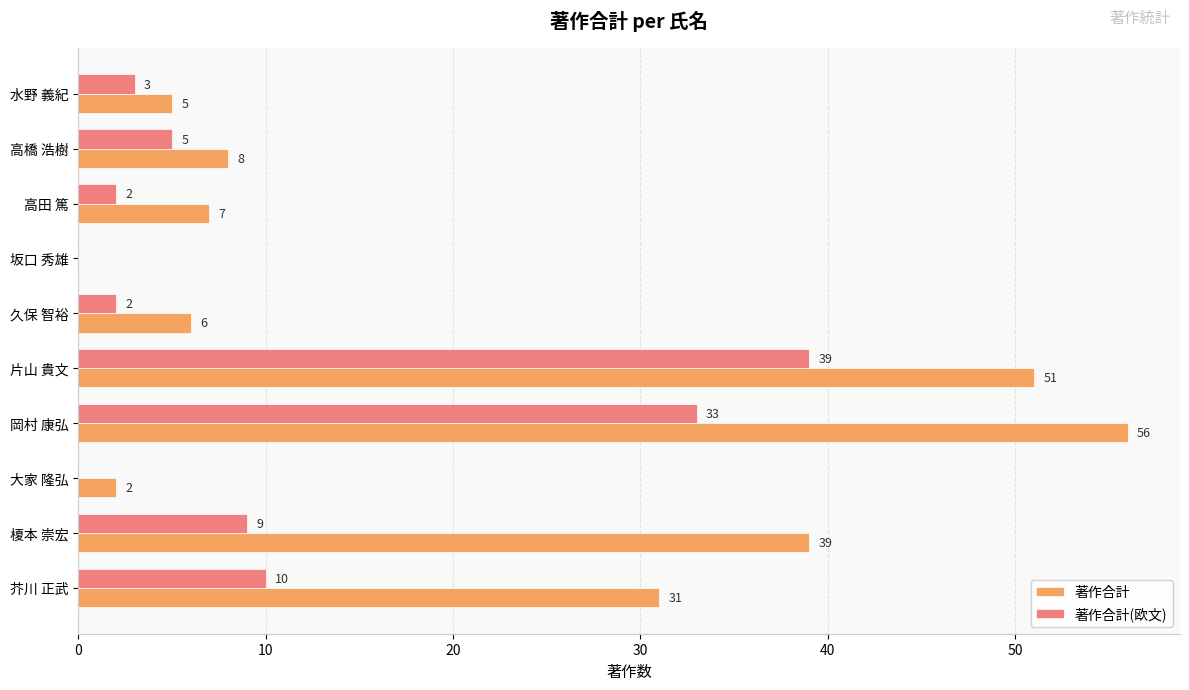

Which series has the widest spread of values?

著作合計